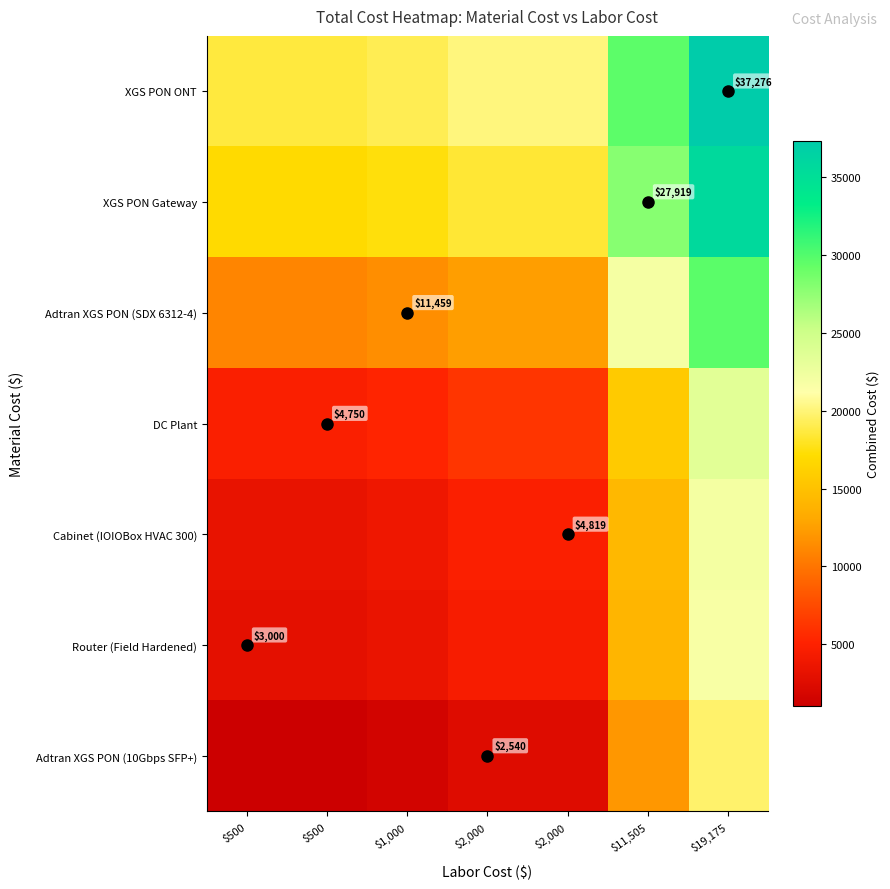

At how many categories does at least one series exceed 11685?

7